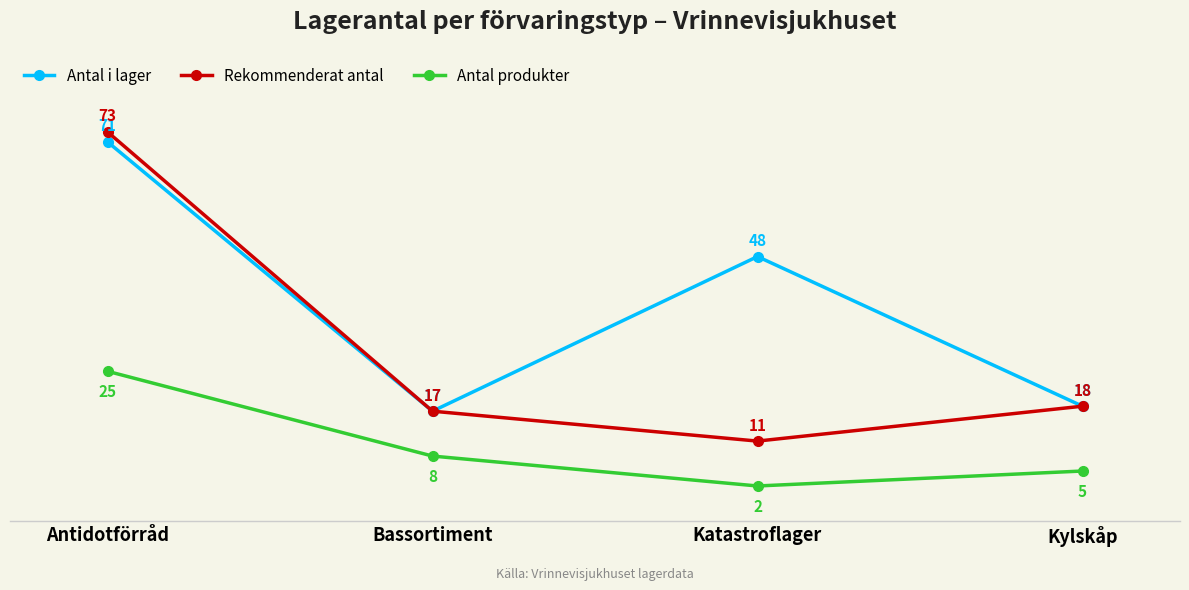

Where is the first local minimum for Antal produkter?

Katastroflager